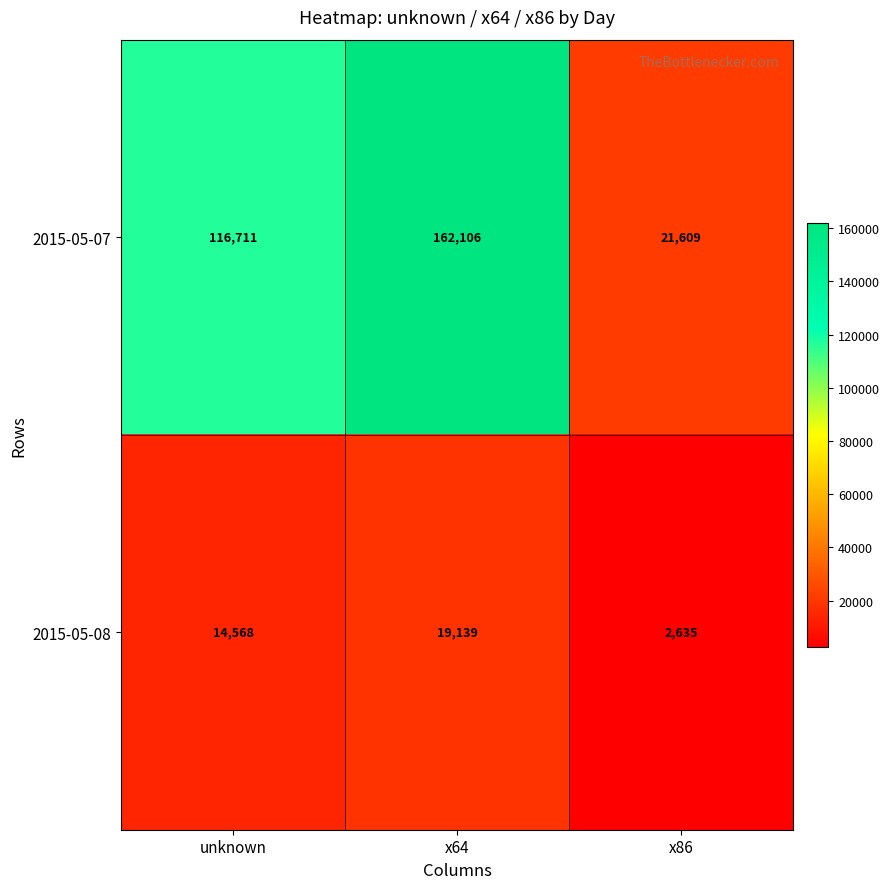

What is the difference between the highest and lowest values at unknown?

102143